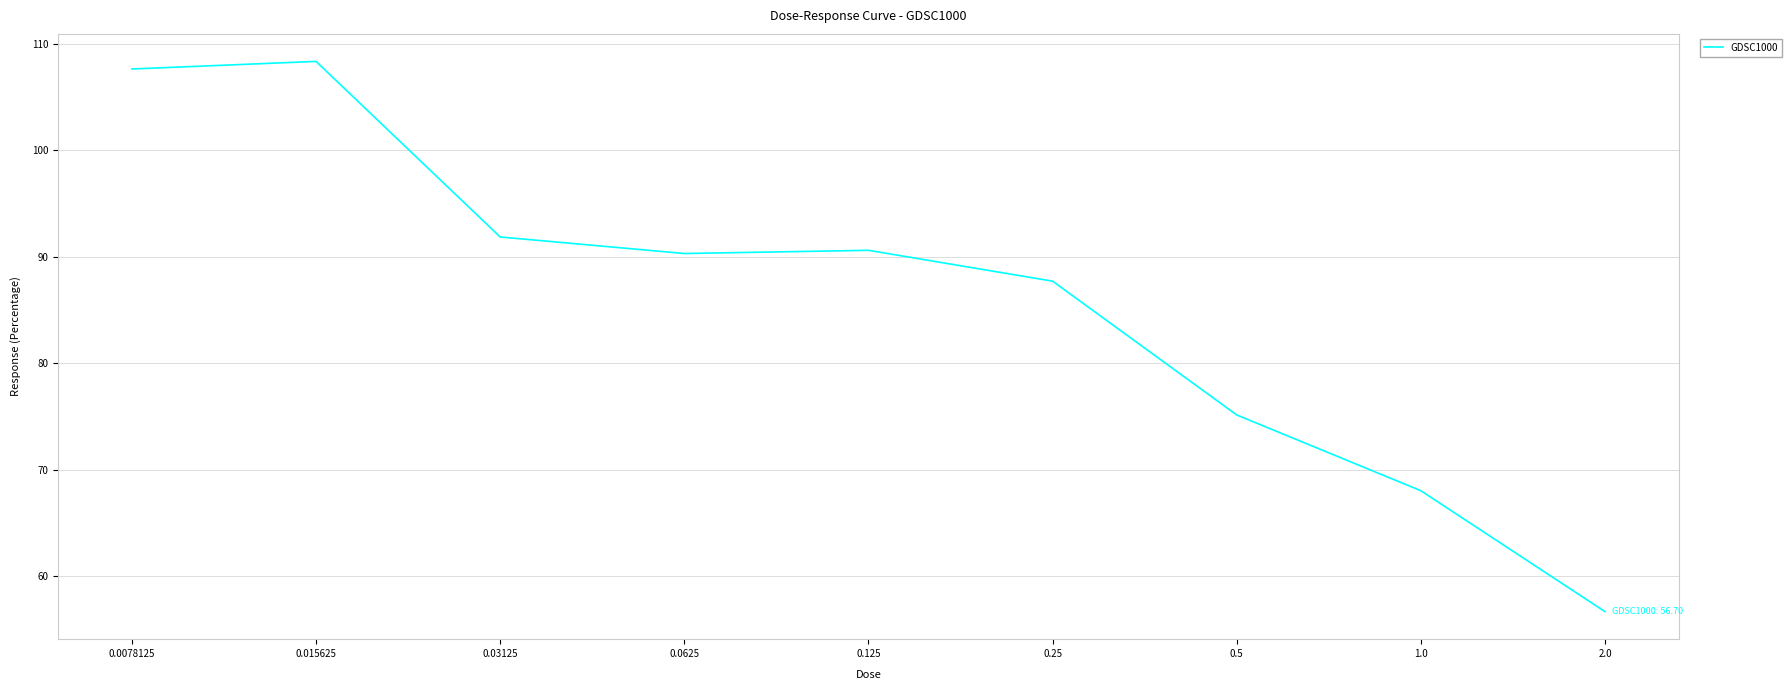

What is the greatest value displayed?

108.4